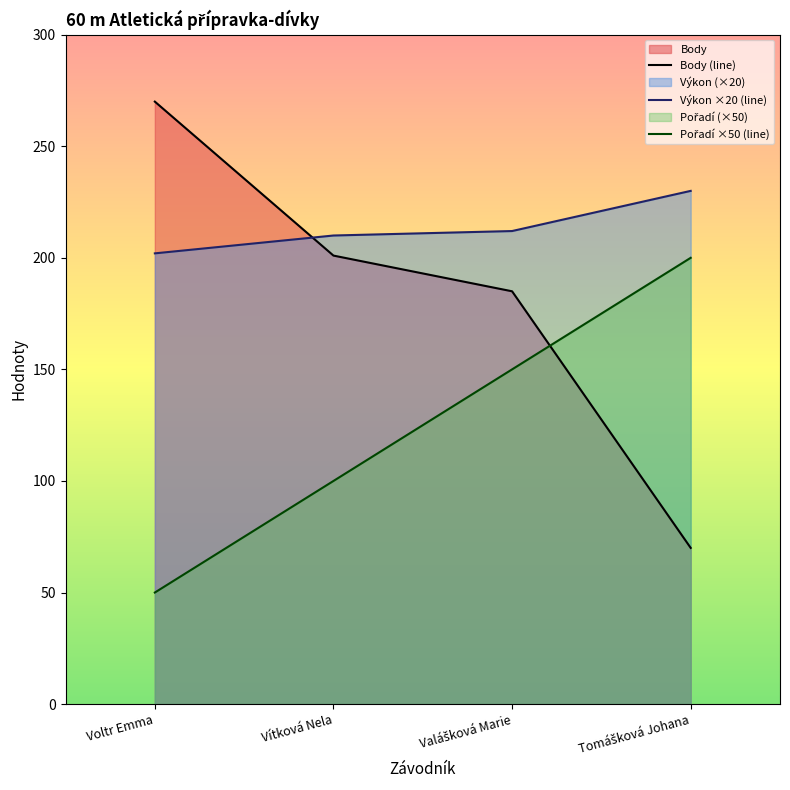

What is the difference between the highest and lowest values at Tomášková Johana?

160